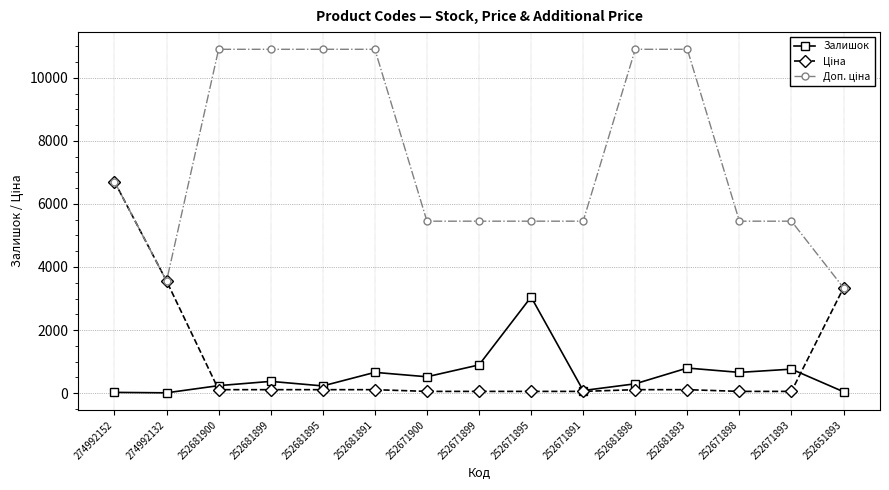

Which category has the highest value in the Залишок series?

252671895